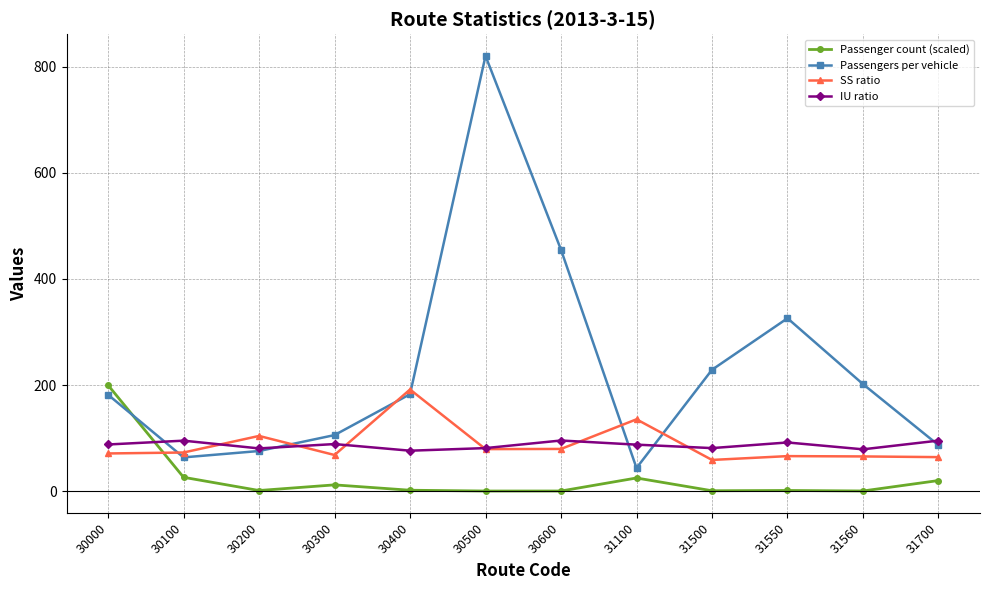

How many times do IU ratio and SS ratio cross each other?

6